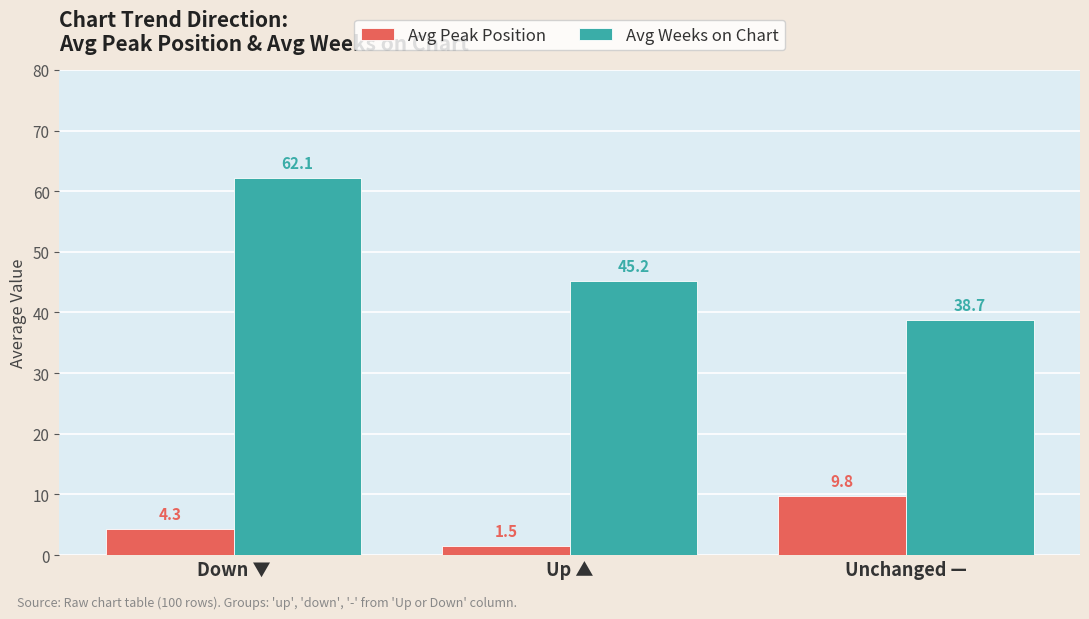

What is the total value across all series at Down ▼?

66.4